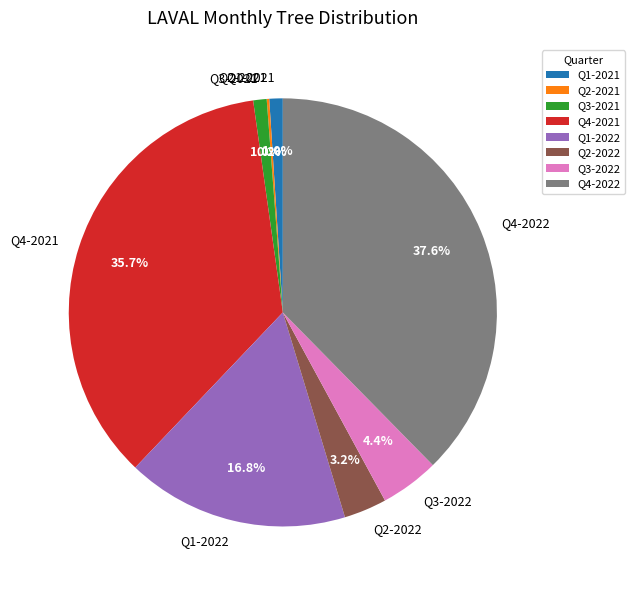

Is there any slice that represents more than half of the pie?

No